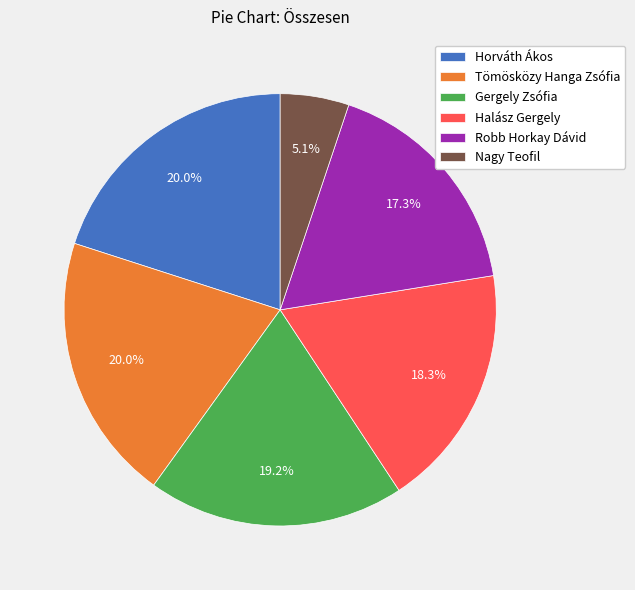

Is there a majority slice in this chart?

No